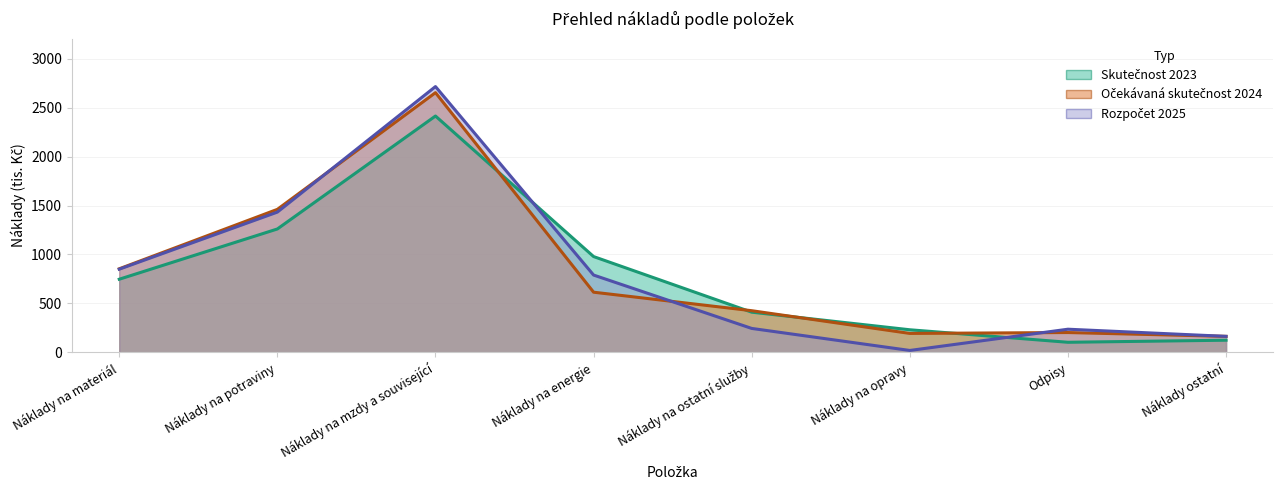

What is the difference between the maximum and minimum values in the Skutečnost 2023 series?

2310.7